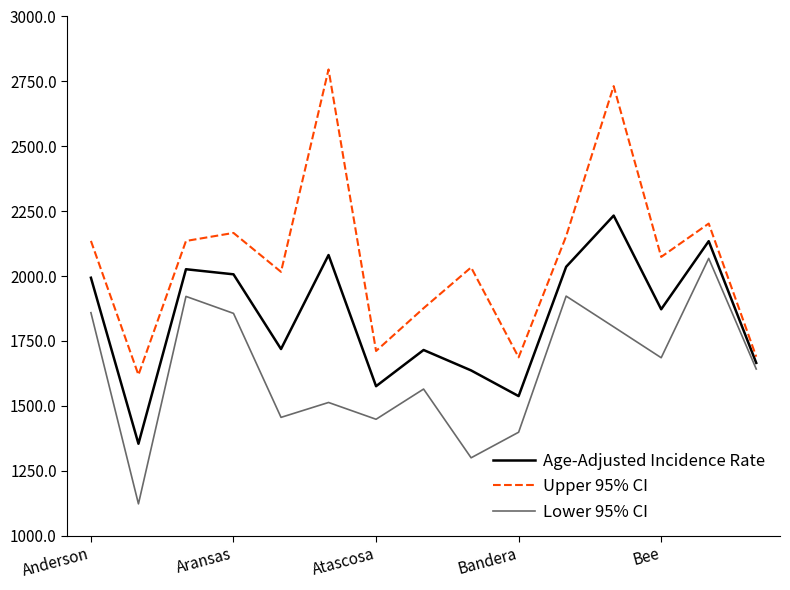

True or false: Lower 95% CI and Upper 95% CI cross at least once.

False